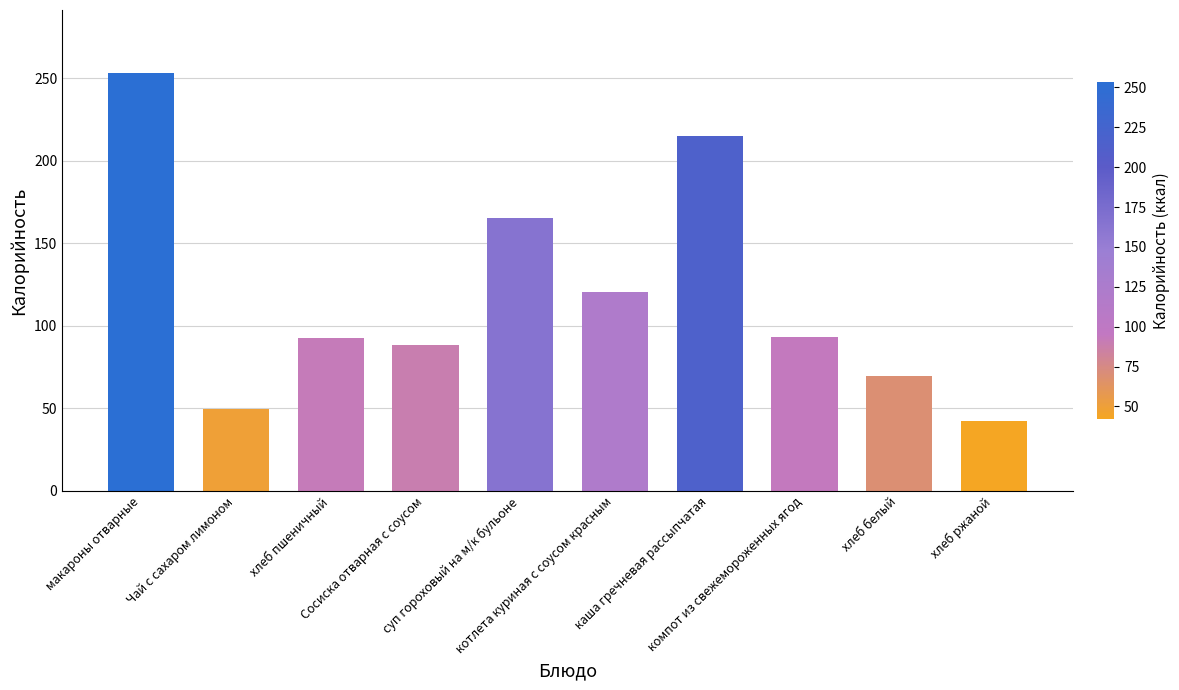

What is the label of the 9th bar from the left?

хлеб белый